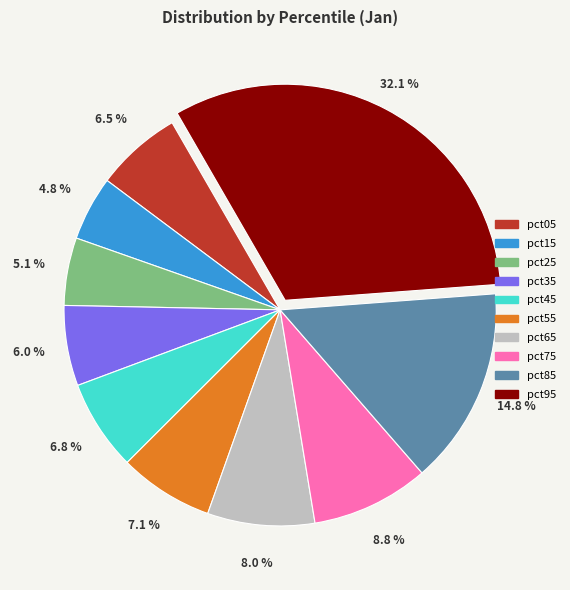

Is there a majority slice in this chart?

No